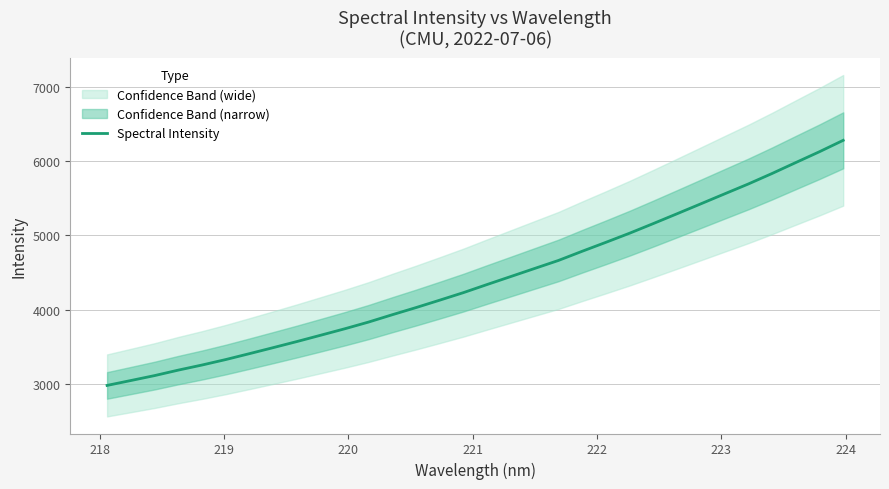

True or false: the data has more than 2 interior local peaks.

False